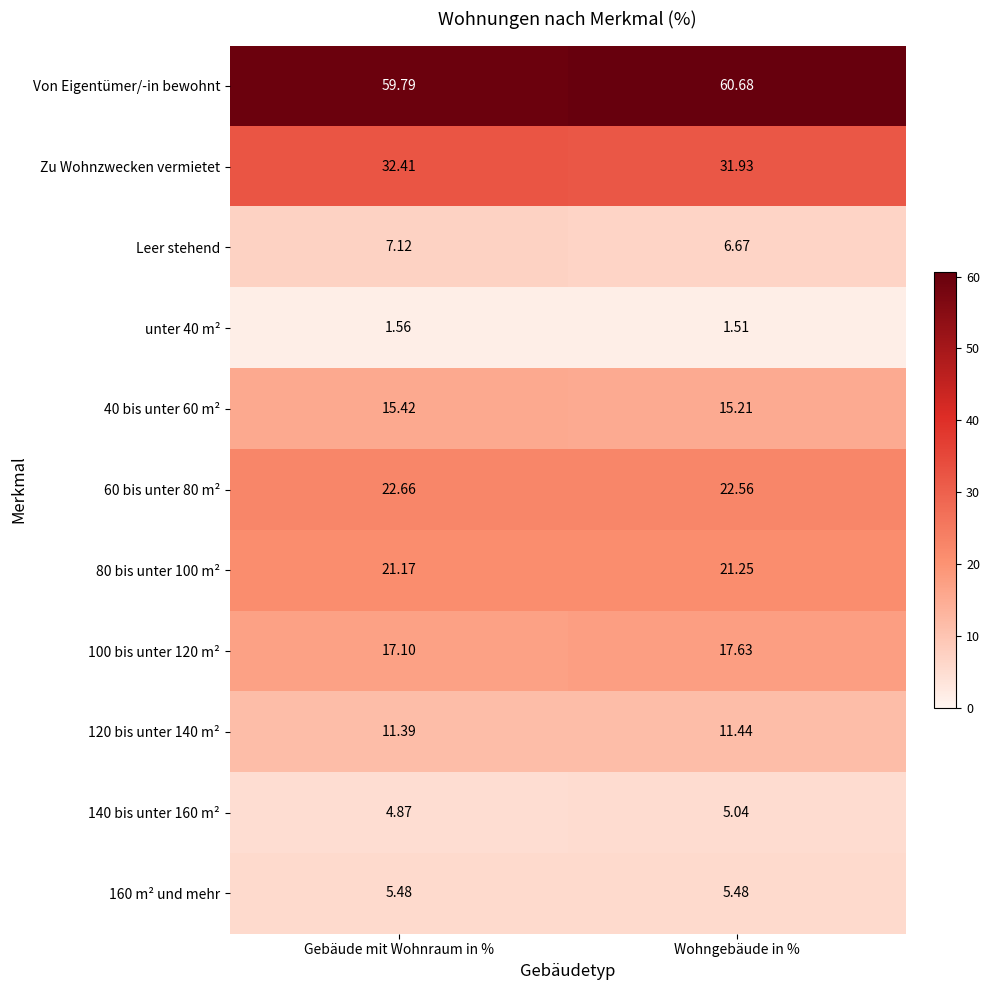

Which series has the widest spread of values?

Von Eigentümer/-in bewohnt